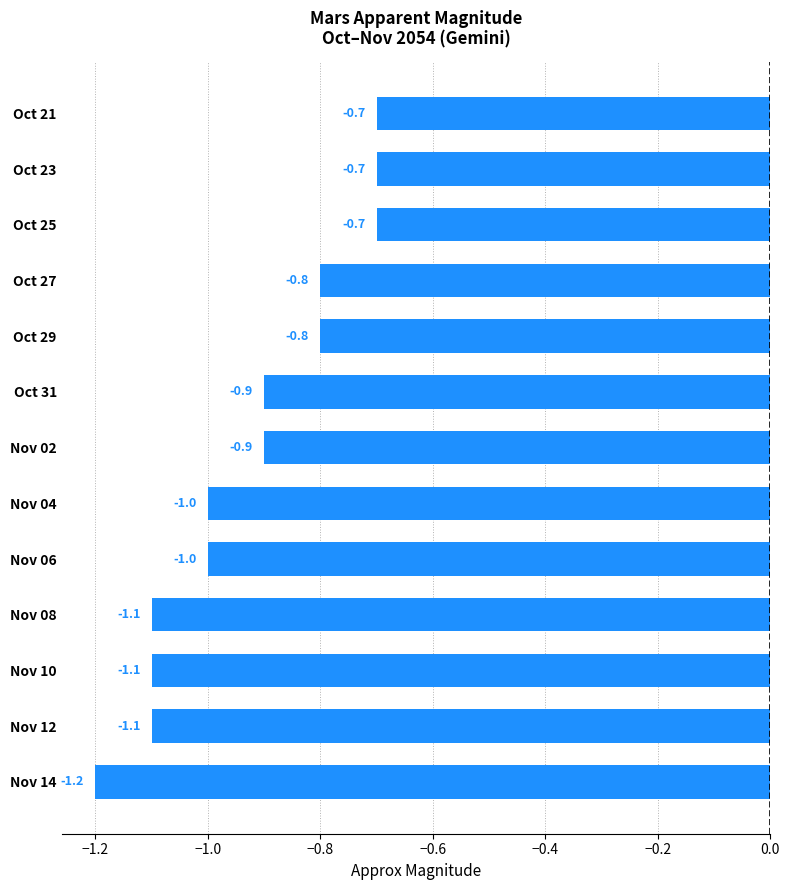

Between Oct 29 and Oct 23, which is larger?

Oct 23